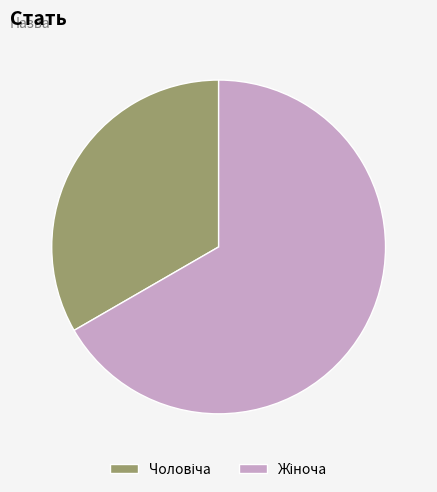

Does any single category account for the majority?

Yes